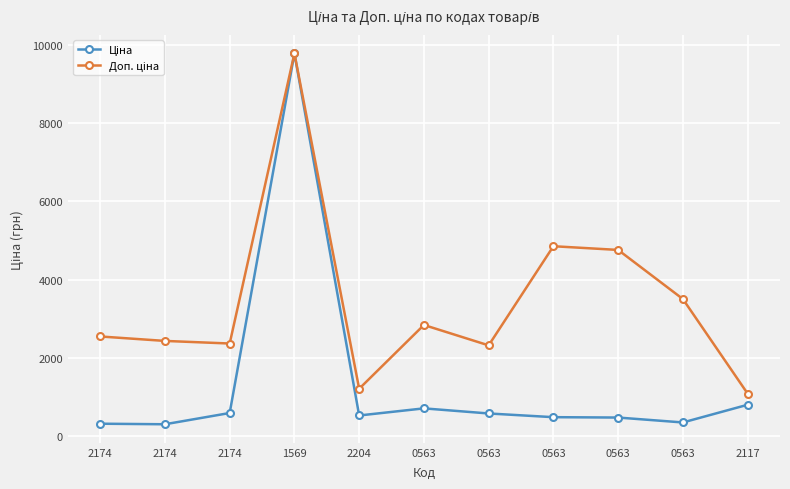

How many lines are shown in the chart?

2